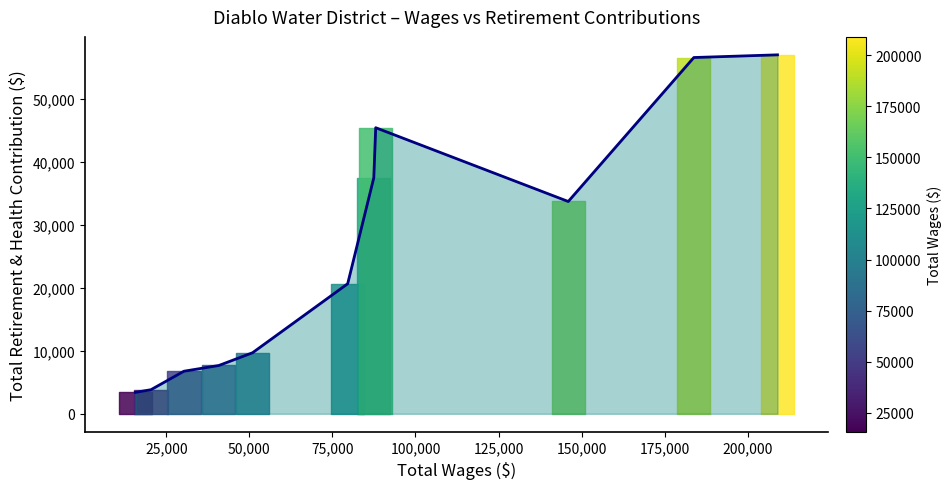

What position from the right is 25,000?

10